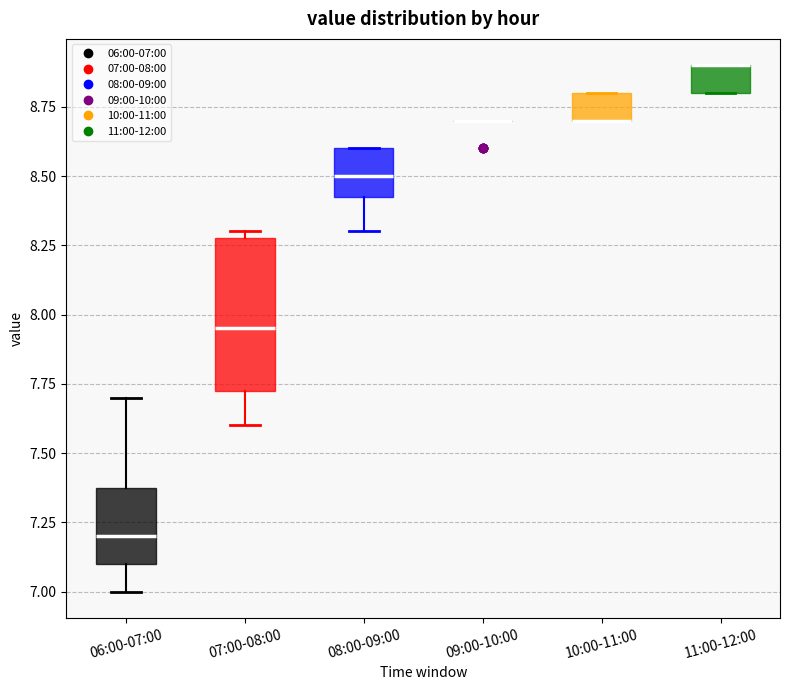

Where does the lower whisker of the box for 07:00-08:00 end on the y-axis? The values are not printed on the chart, so give them approximately, as read against the axis.

7.60